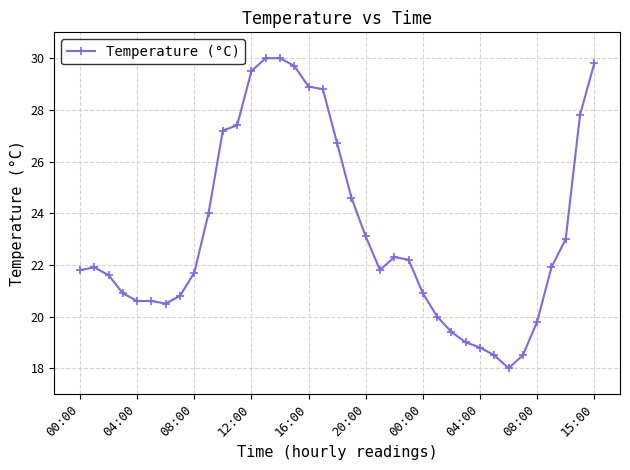

What is the average value?

23.3